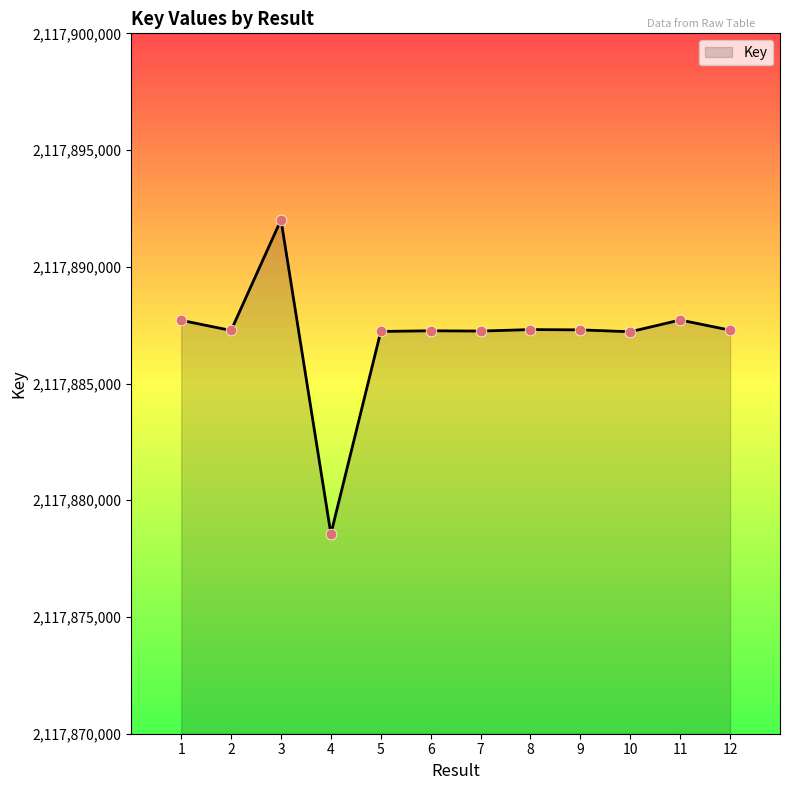

Between 1 and 10, which is larger?

1